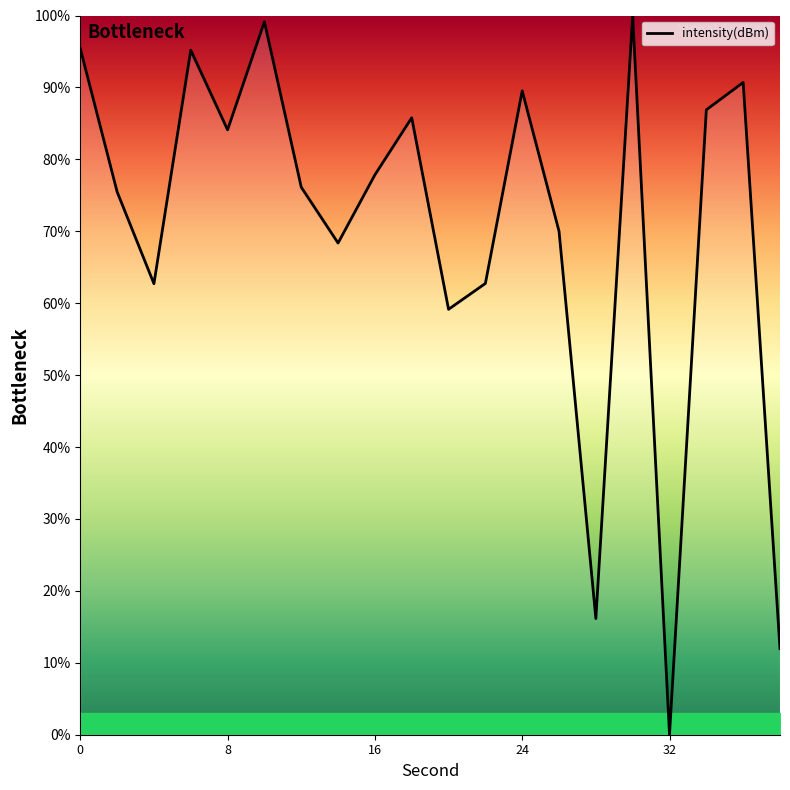

What is the maximum value shown in the chart?

100.0